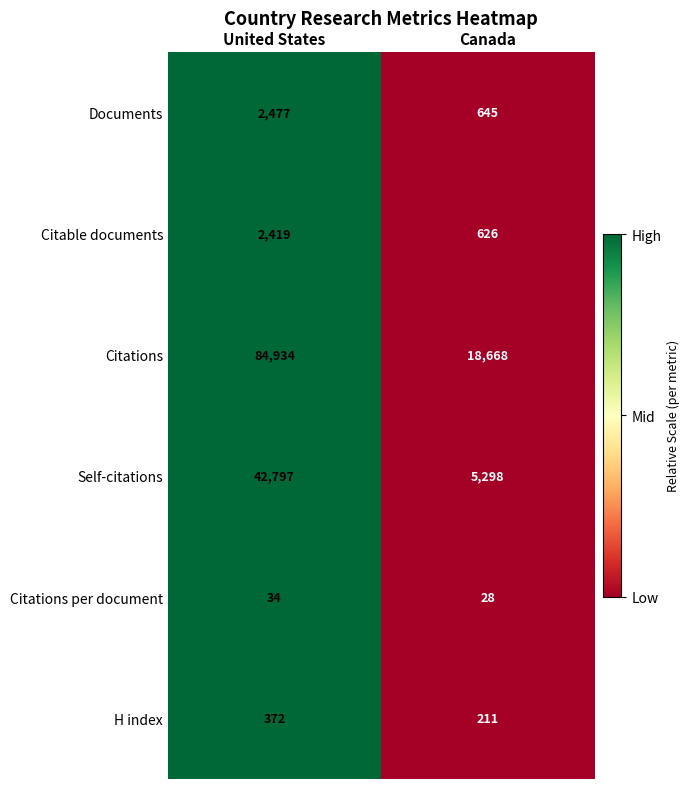

What is the difference between the Documents values at Canada and United States?

1832